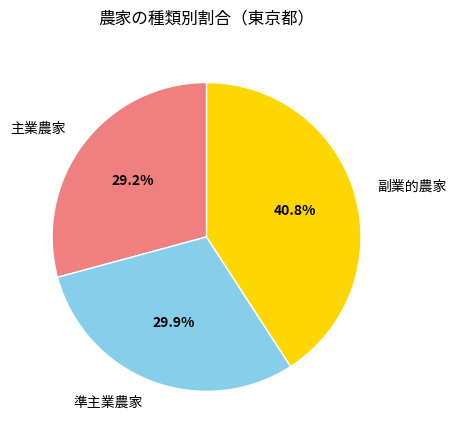

What is the largest slice in the pie chart?

副業的農家